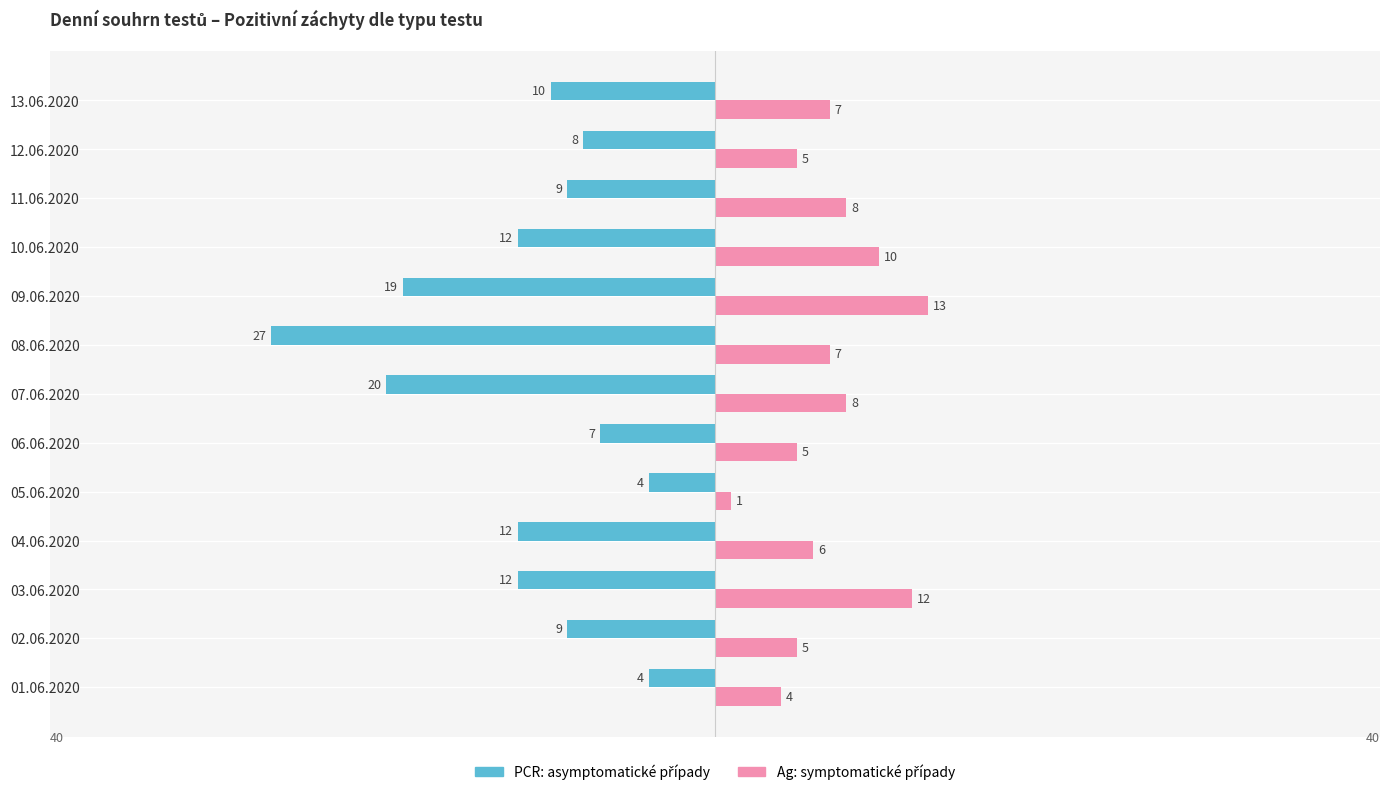

What is the smallest value displayed?

-27